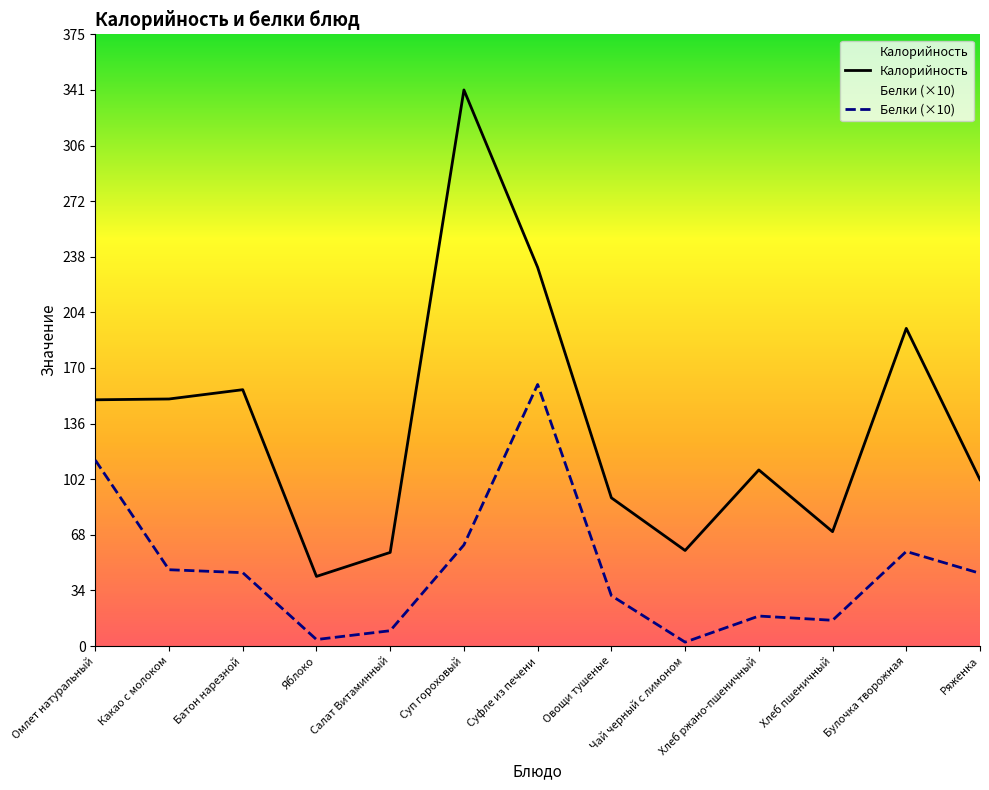

Is it true that Белки (×10) equals 114.0 at Омлет натуральный?

True